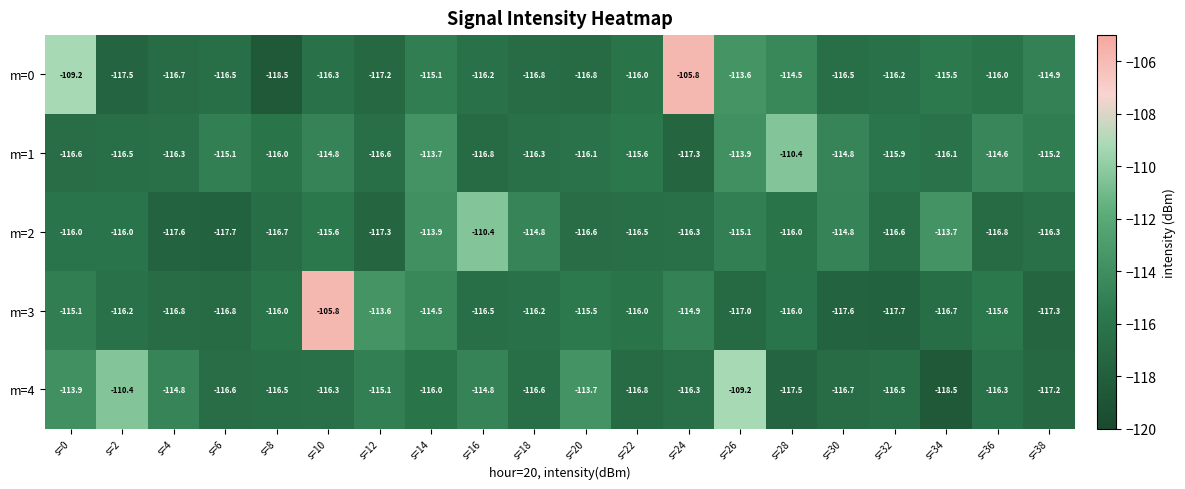

The value of m=0 at s=36 is -153.2. True or false?

False